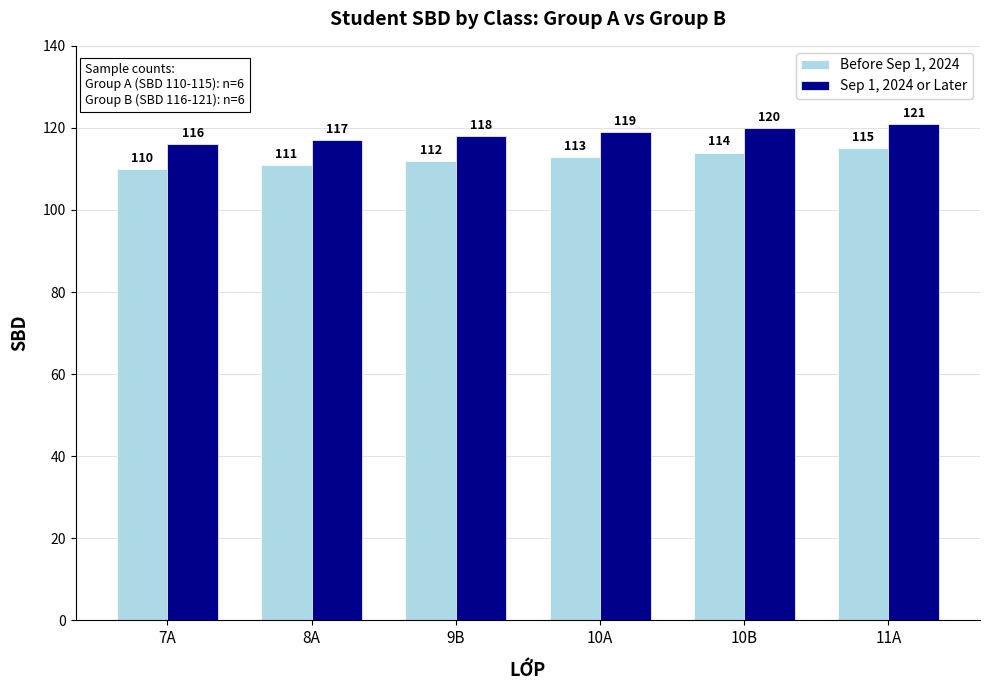

Rank the series at 9B from lowest to highest value.

Before Sep 1, 2024, Sep 1, 2024 or Later